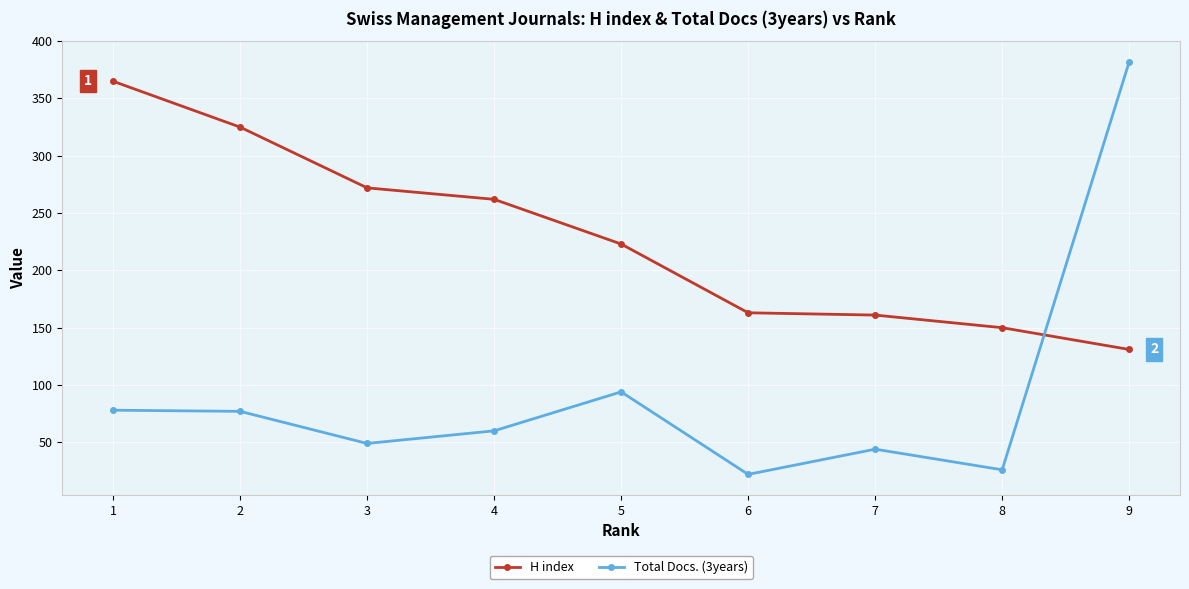

What is the value of the H index point at the 3rd from the left?

272